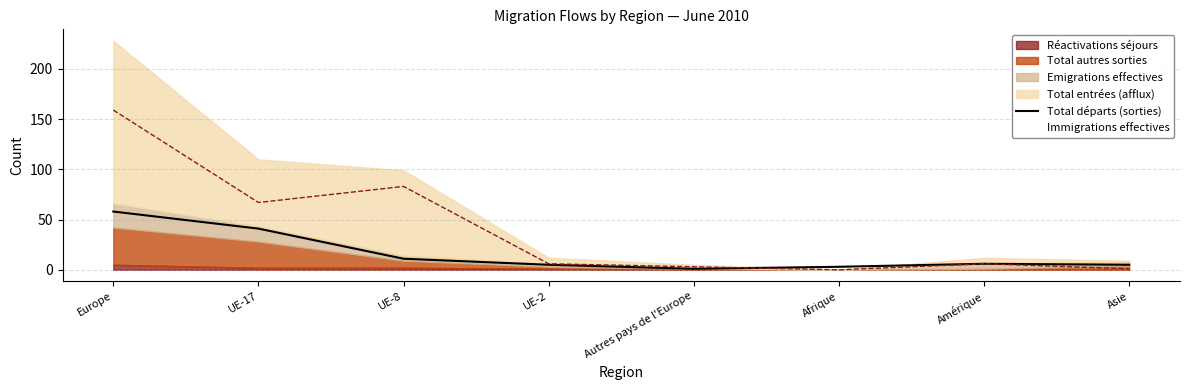

The Total départs (sorties) series shows 41 at UE-17. True or false?

True